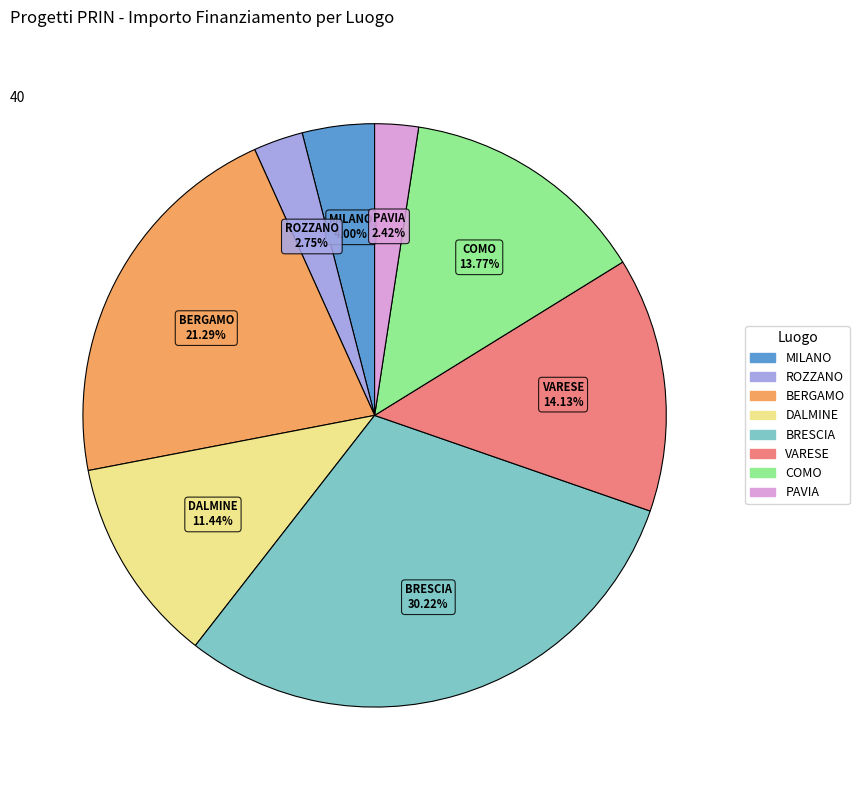

Does any single category account for the majority?

No